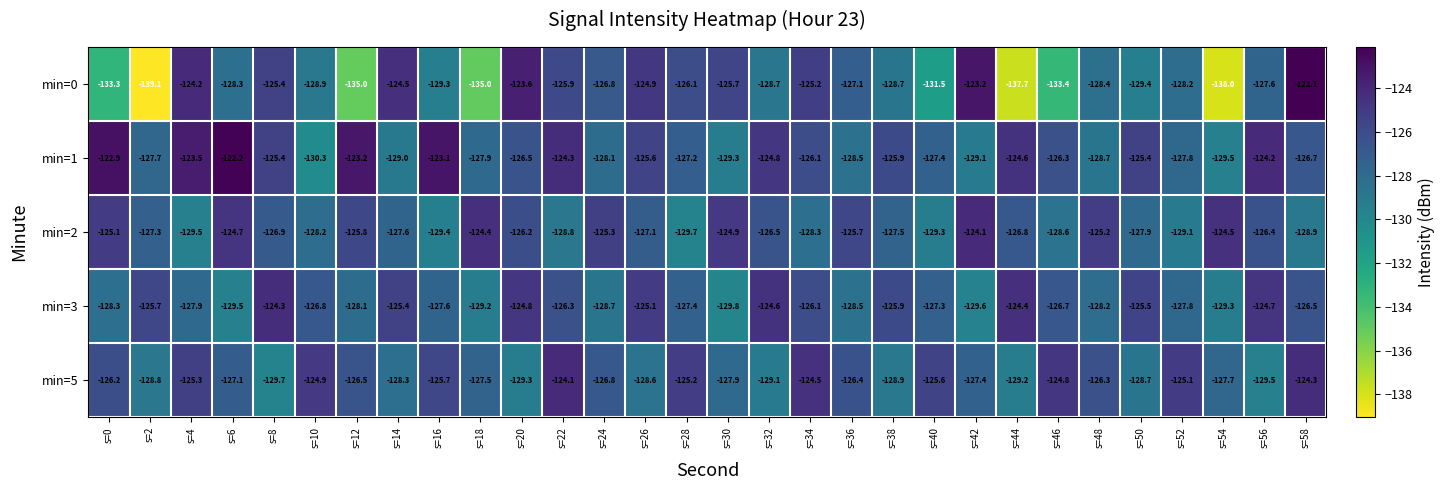

How many distinct data groups are displayed?

5